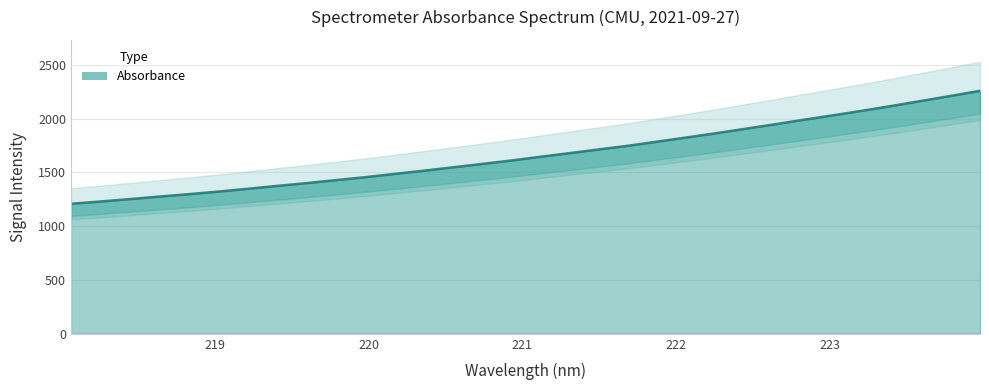

What is the label of the 26th point from the left?

222.8355